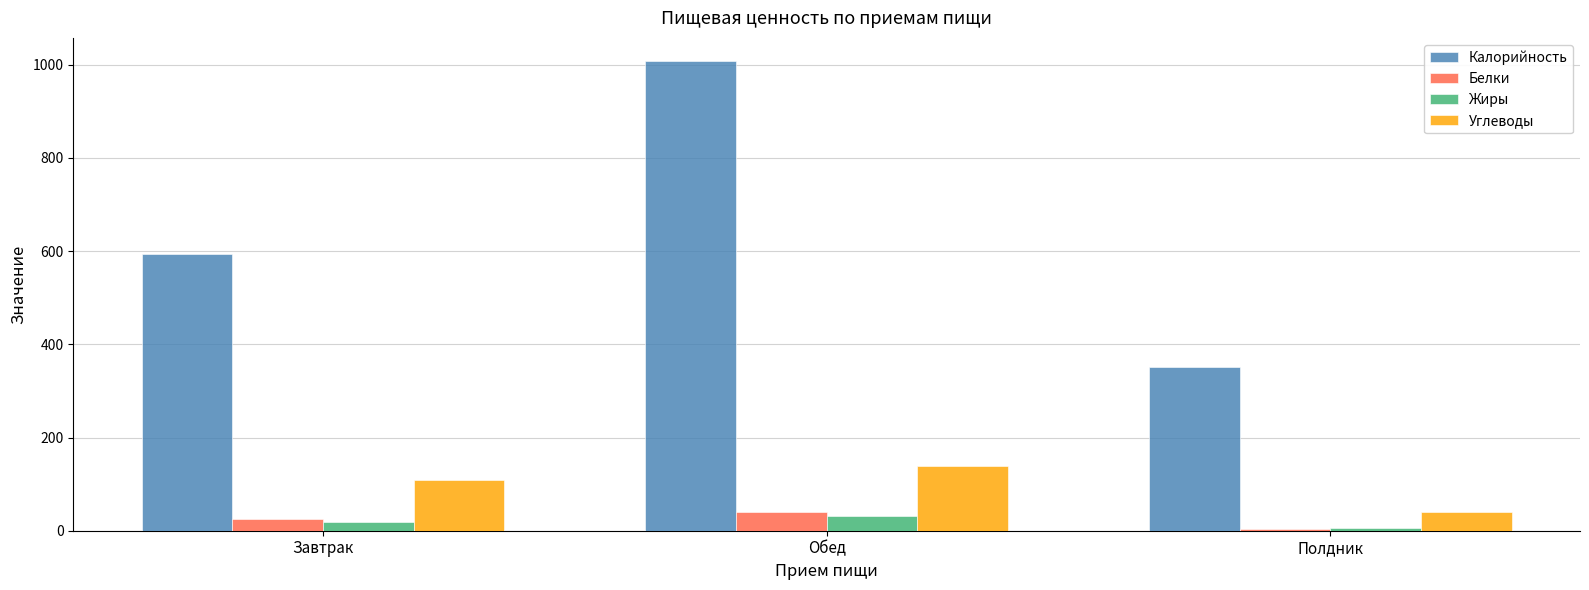

What are all the series names shown in the legend?

Калорийность, Белки, Жиры, Углеводы